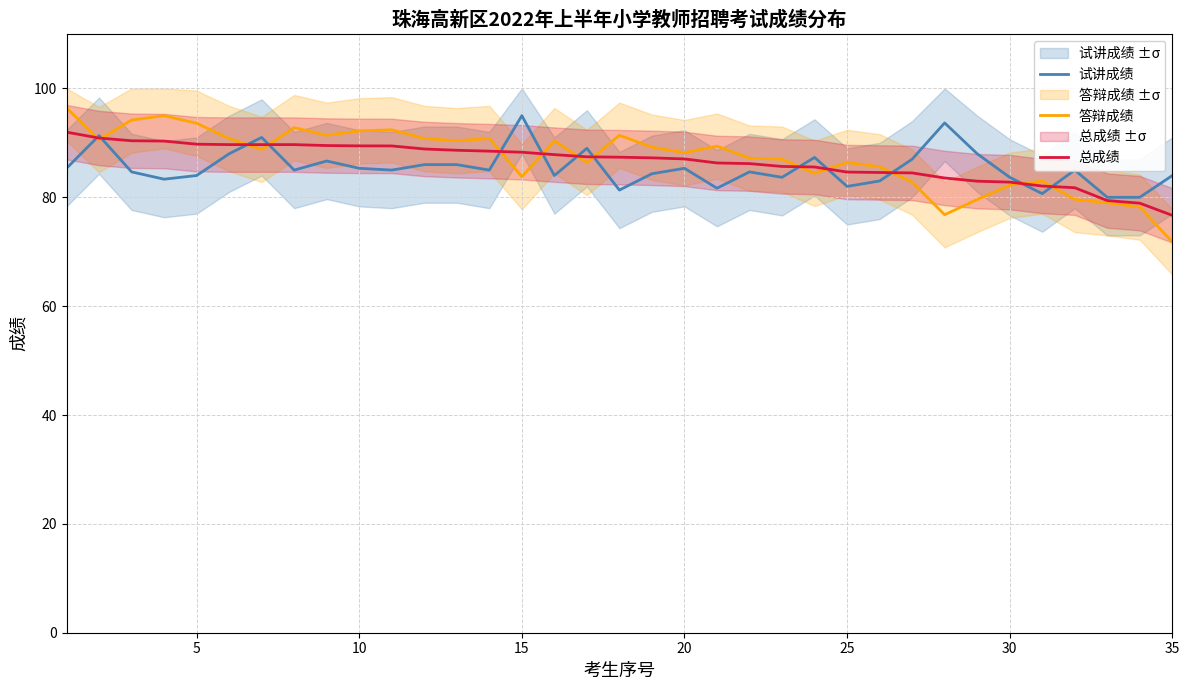

How many lines are shown in the chart?

3